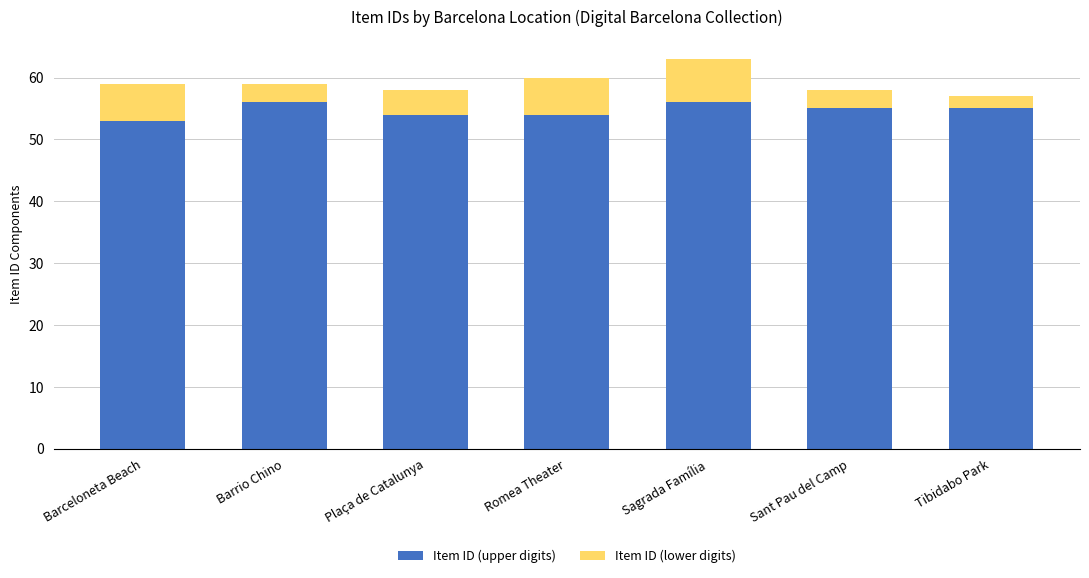

What are all the series names shown in the legend?

Item ID (upper digits), Item ID (lower digits)